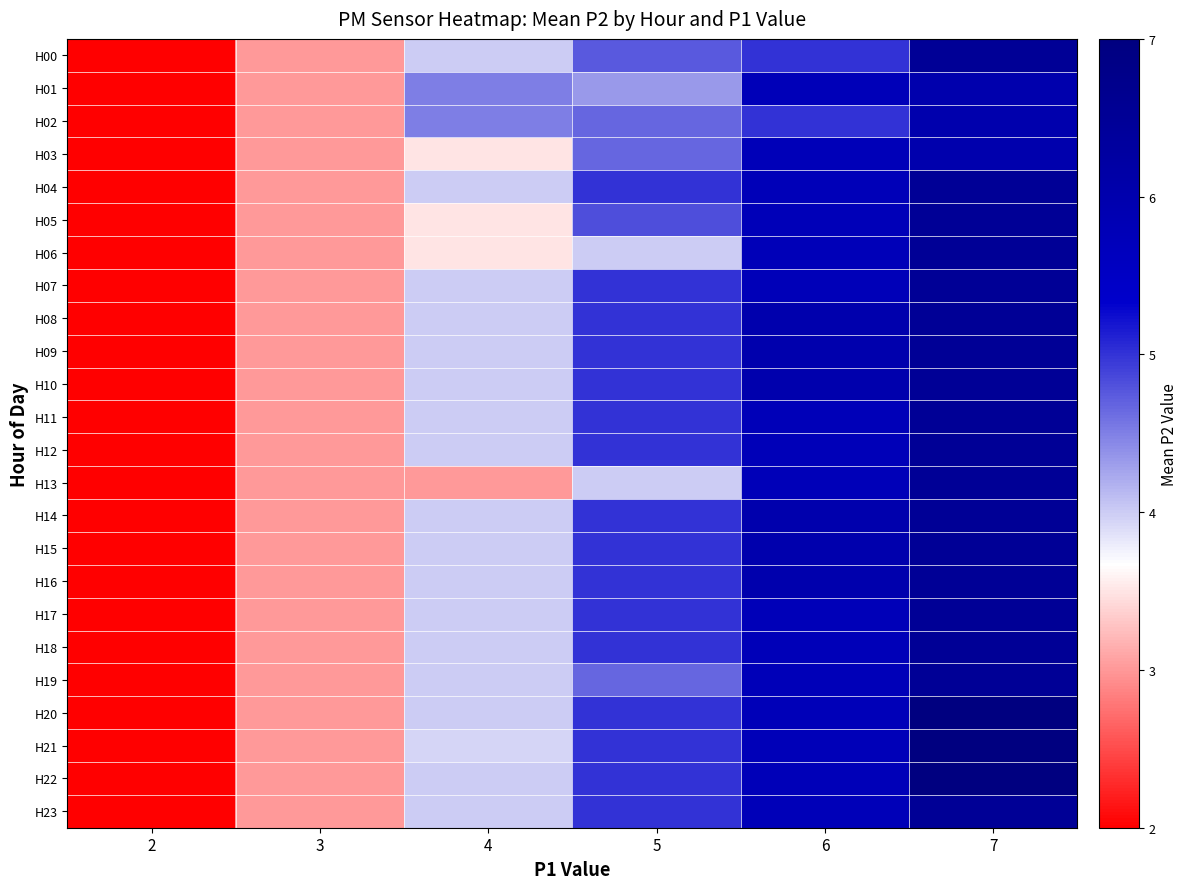

What is the total value across all series at 2?

48.0